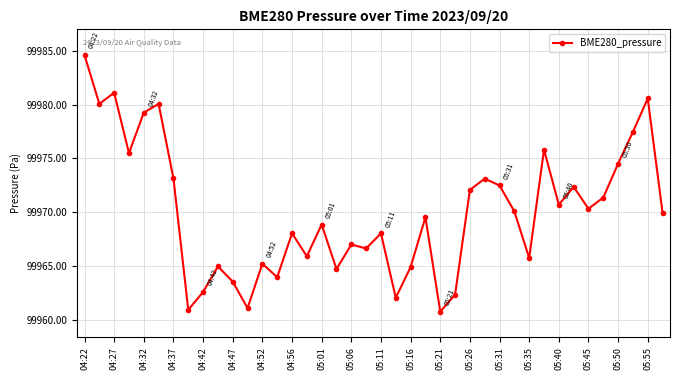

How many interior local peaks (higher than both neighbors) does the data have?

13